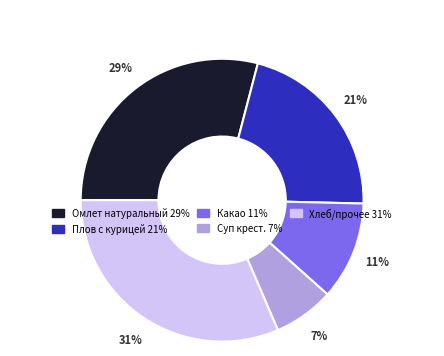

Does any single category account for the majority?

No